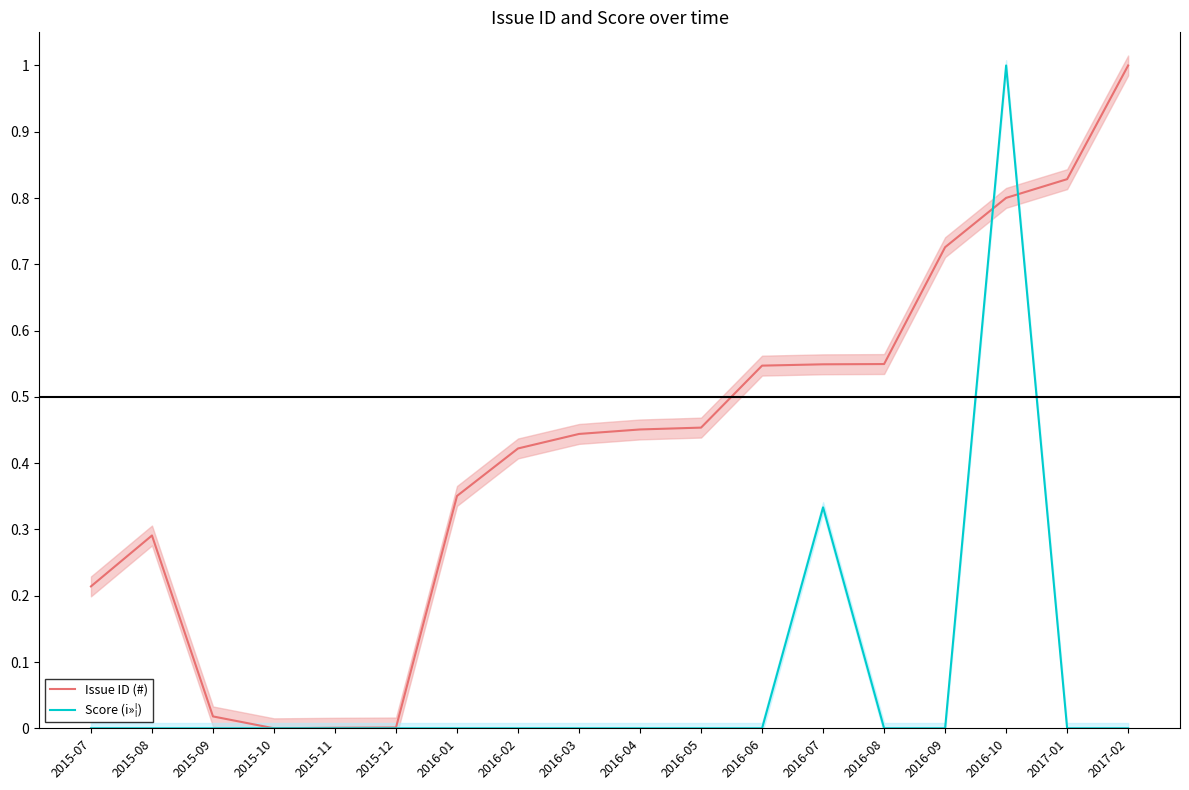

What is the sum of the Issue ID (#) values at 2016-07 and 2016-08?

1.1